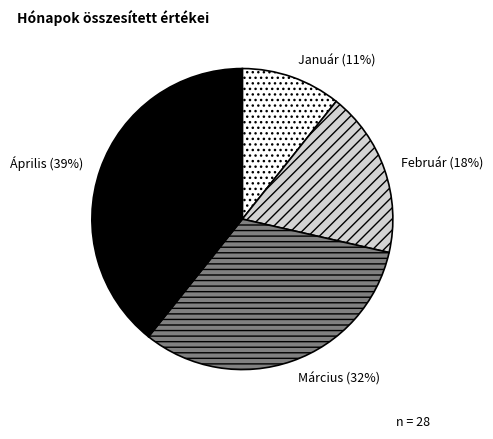

How many slices are in this pie chart?

4